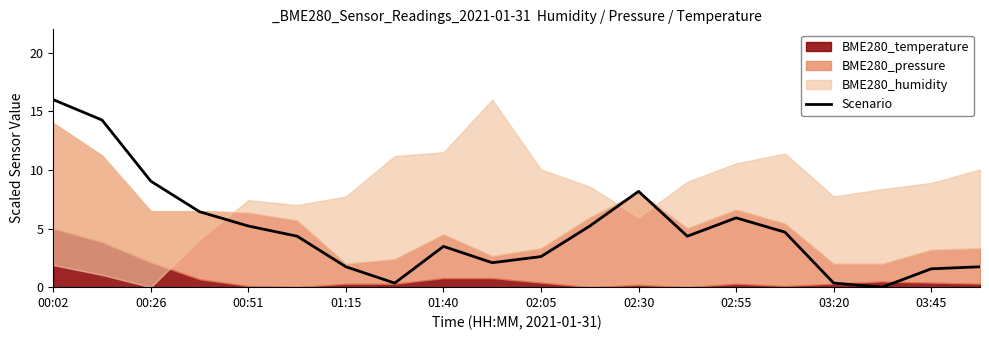

Where does the Scenario series first go above 4?

00:02